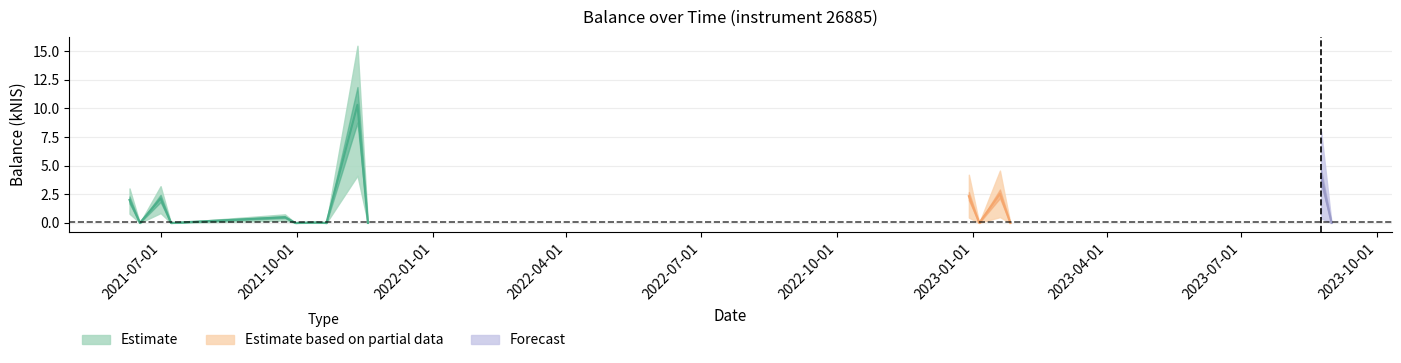

Rank the categories by value from lowest to highest.

2021-06-17, 2021-07-08, 2021-09-30, 2021-10-21, 2021-11-18, 2023-01-05, 2023-01-26, 2023-08-31, 2021-10-14, 2021-09-23, 2021-06-10, 2021-07-01, 2022-12-29, 2023-01-19, 2023-08-24, 2021-11-11